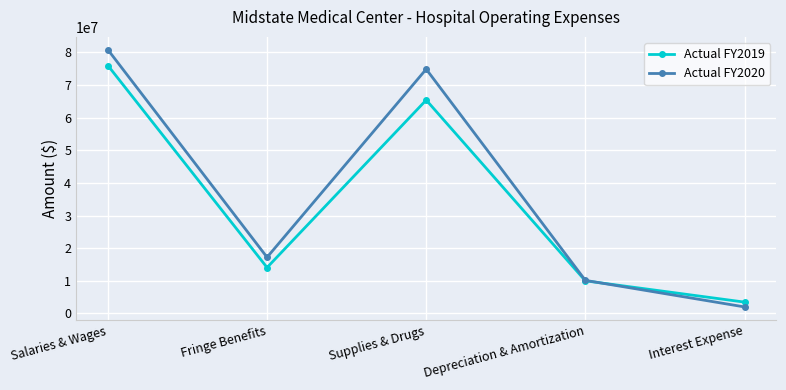

What is the spread (max minus min) of values at Depreciation & Amortization?

139784